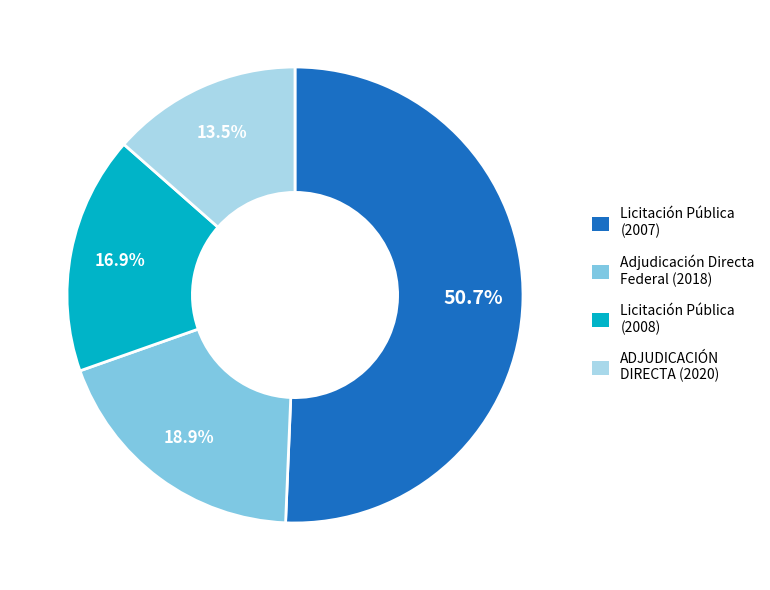

Which category has the smallest portion of the pie?

ADJUDICACIÓN DIRECTA (2020)